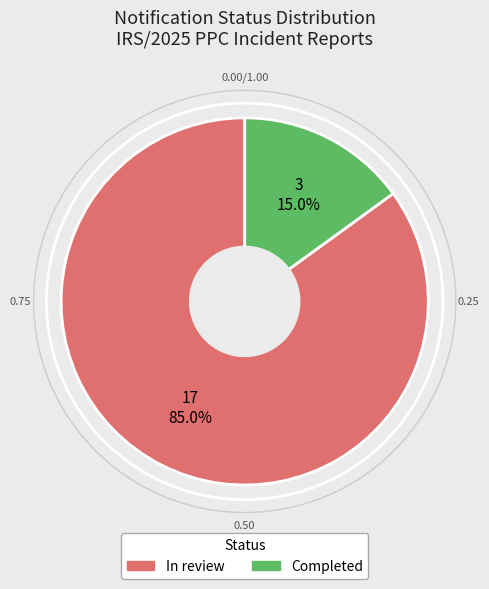

Which category has the smallest portion of the pie?

Completed